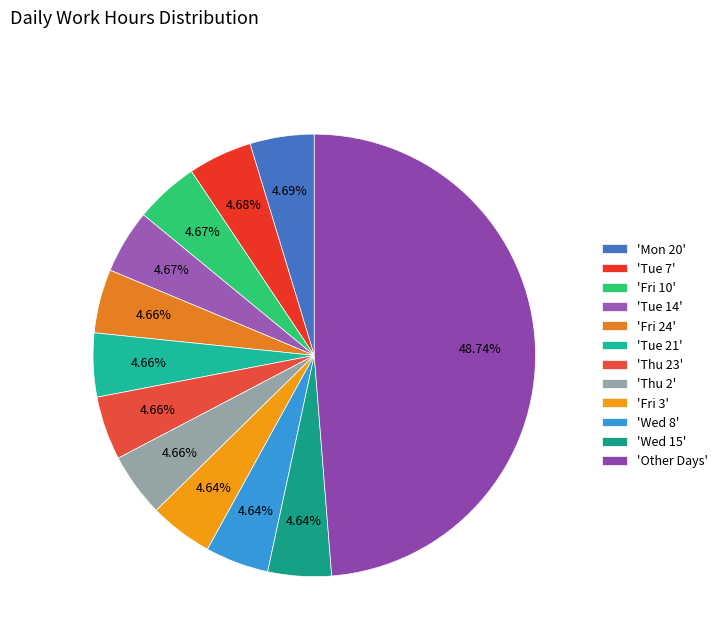

Count the number of slices in the pie.

12